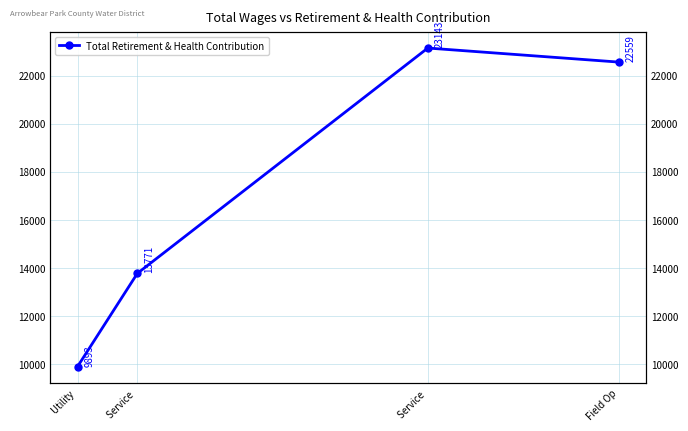

What is the minimum value shown in the chart?

9893